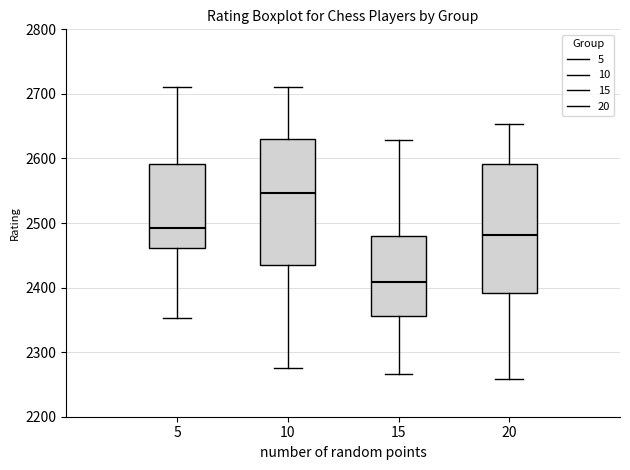

Where is the lower edge of the box at x = 20 on the y-axis? The values are not printed on the chart, so give them approximately, as read against the axis.

2390